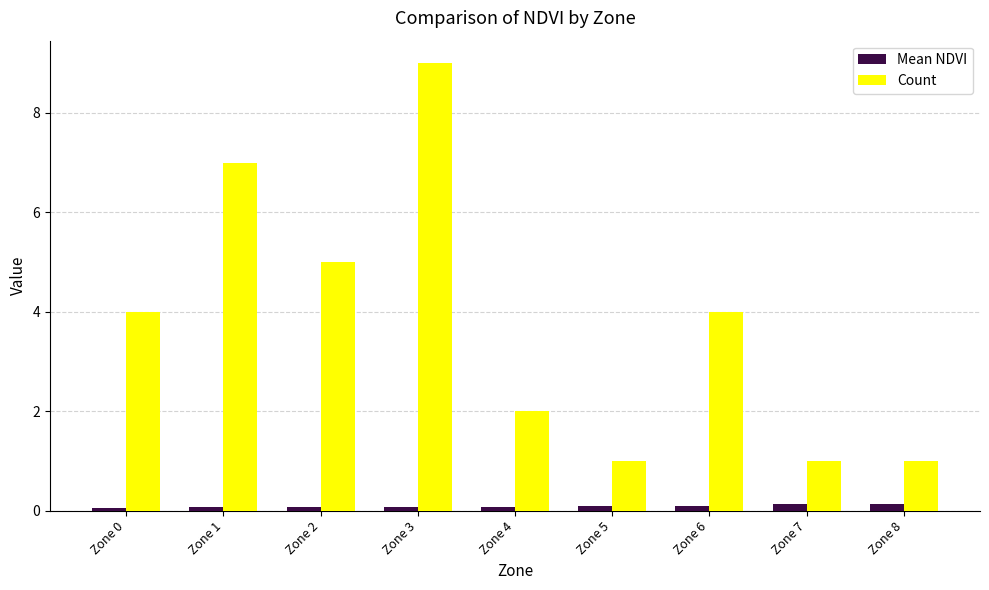

At which category is the sum across all series the highest?

Zone 3